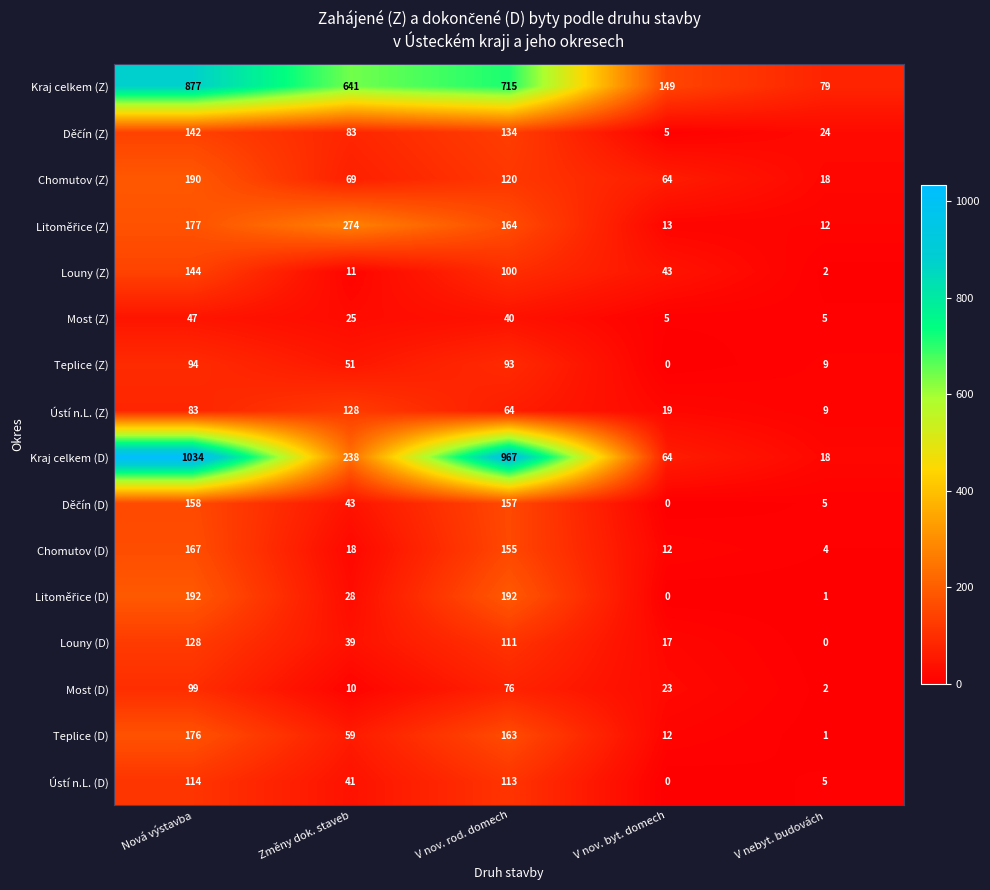

What is the average value of the Most (D) series?

42